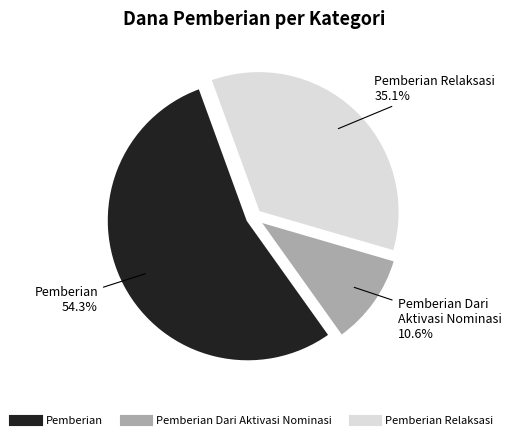

Is there a majority slice in this chart?

Yes